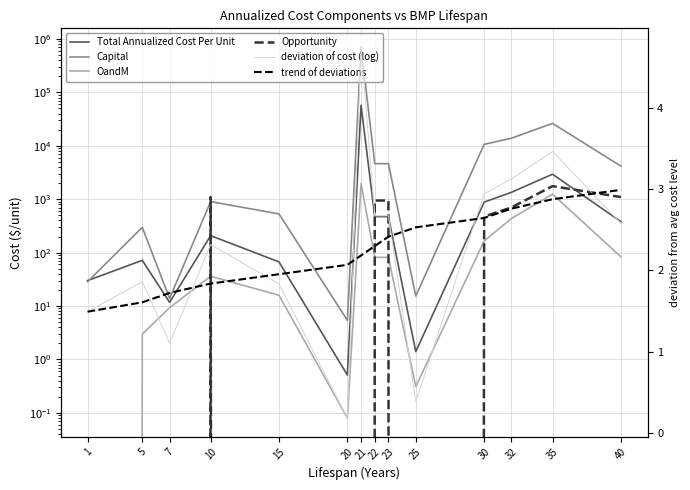

Which label corresponds to the smallest value in the chart?

1